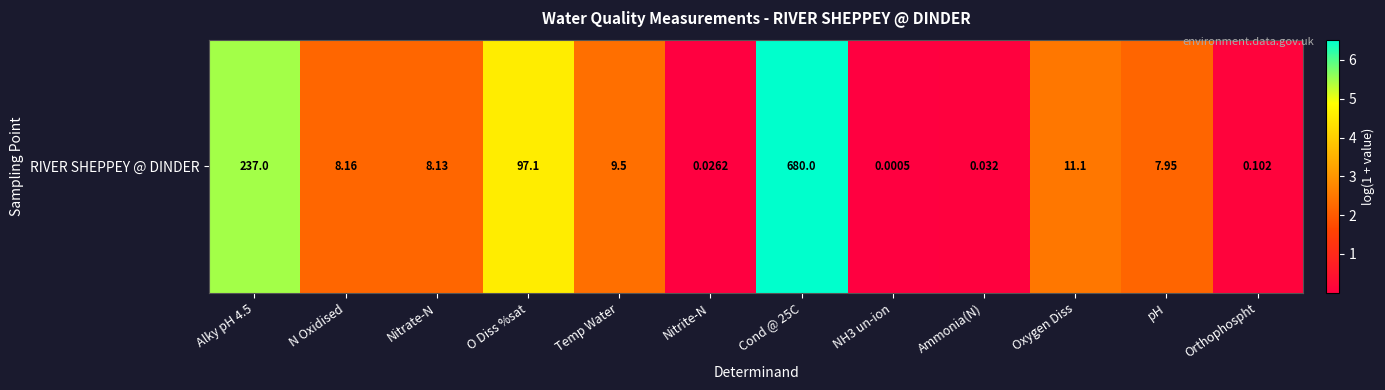

What is the difference between the second highest and second lowest values?

5.4